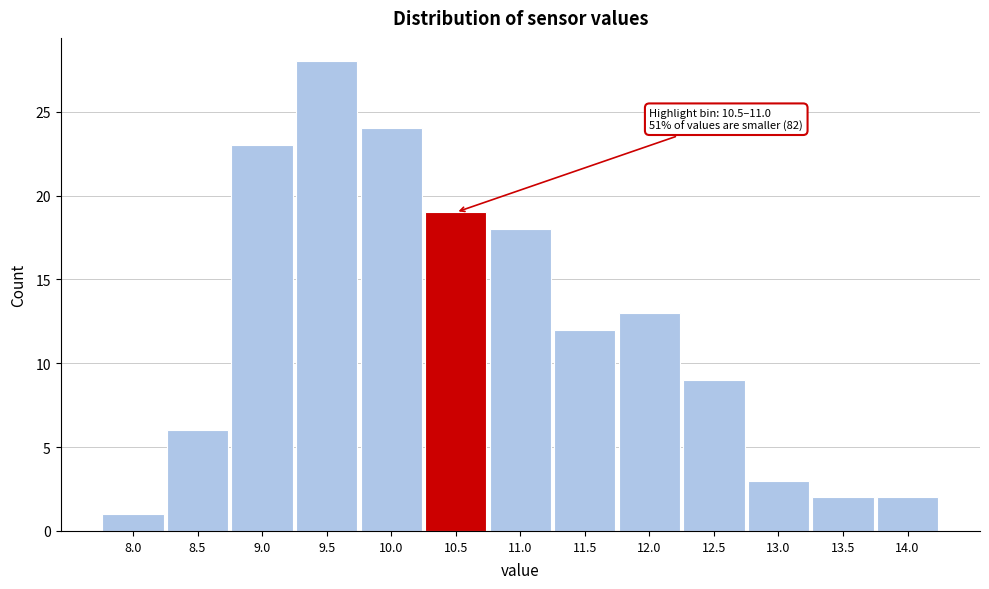

Reading left to right, what are all the values shown in this chart?

1	6	23	28	24	19	18	12	13	9	3	2	2